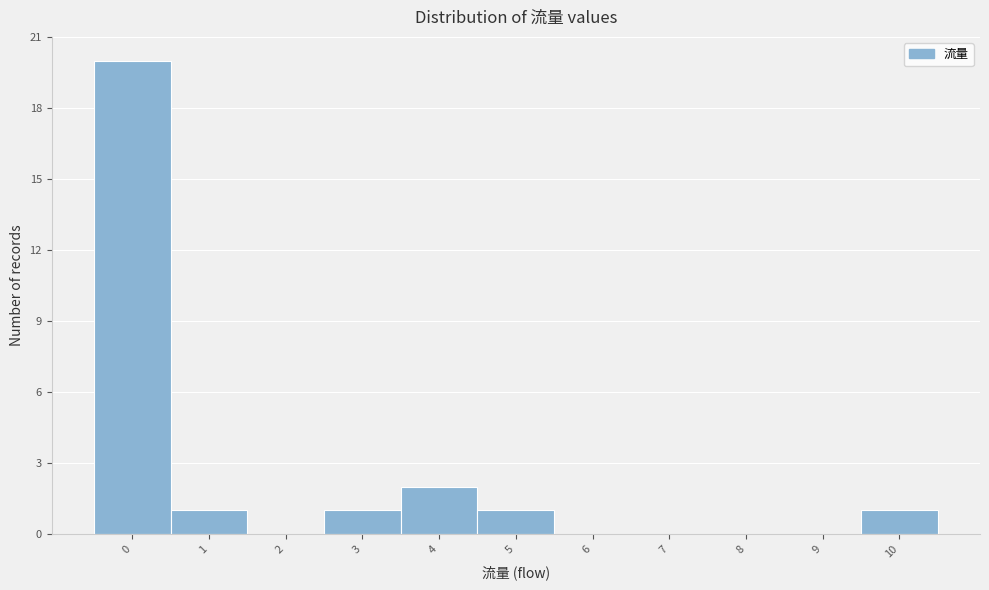

Reading left to right, transcribe this chart: for each bar, give the range it covers on the x-axis and its height. The values are not printed on the chart, so give them approximately, as read against the axis.

-0.5 to 0.5: 20
0.5 to 1.5: 1
1.5 to 2.5: 0
2.5 to 3.5: 1
3.5 to 4.5: 2
4.5 to 5.5: 1
5.5 to 6.5: 0
6.5 to 7.5: 0
7.5 to 8.5: 0
8.5 to 9.5: 0
9.5 to 10.5: 1